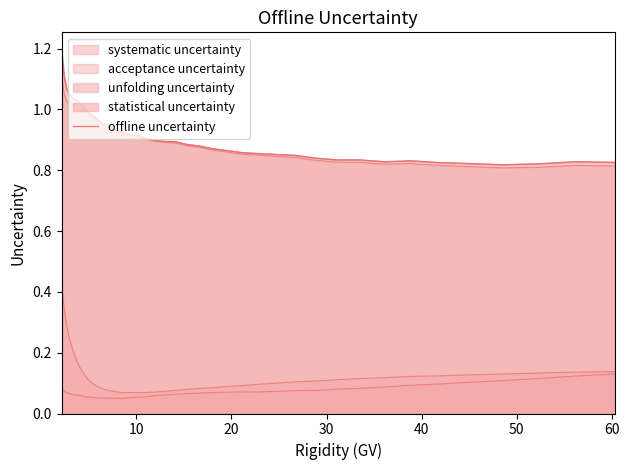

Reading left to right, extract all data points from this chart.

1.2	1.1	1.1	1.0	1.0	1.0	1.0	1.0	1.0	1.0	1.0	1.0	0.9	0.9	0.9	0.9	0.9	0.9	0.9	0.9	0.9	0.9	0.9	0.9	0.9	0.9	0.9	0.9	0.8	0.8	0.8	0.8	0.8	0.8	0.8	0.8	0.8	0.8	0.8	0.8